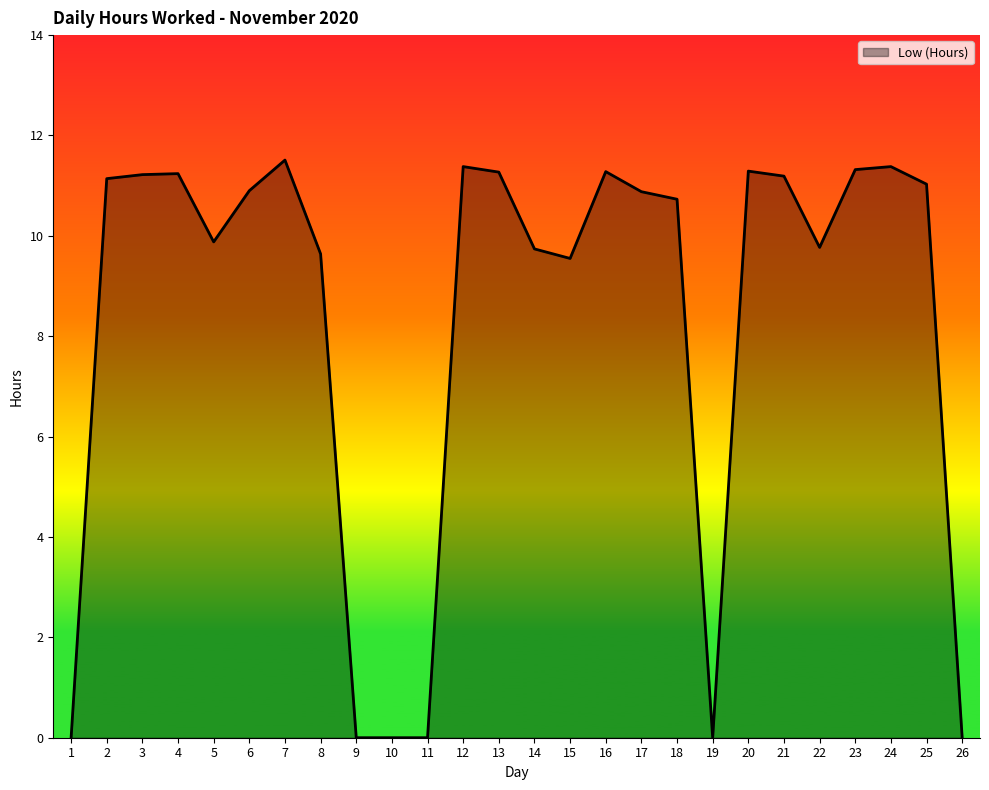

What is the sum of the values at 6 and 19?

10.9